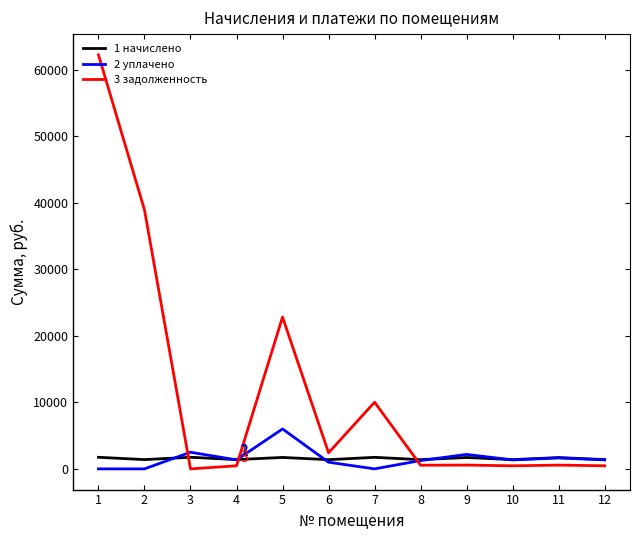

True or false: 3 задолженность and 1 начислено cross at least once.

True